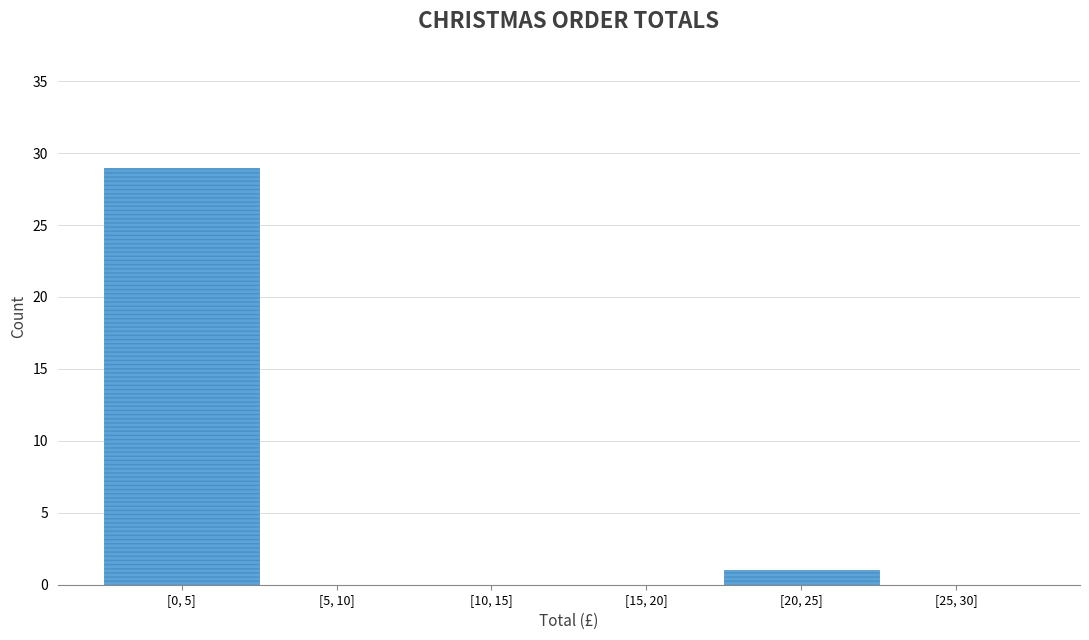

Reading right to left, list all the values displayed in this chart.

[25, 30]=0	[20, 25]=1	[15, 20]=0	[10, 15]=0	[5, 10]=0	[0, 5]=29